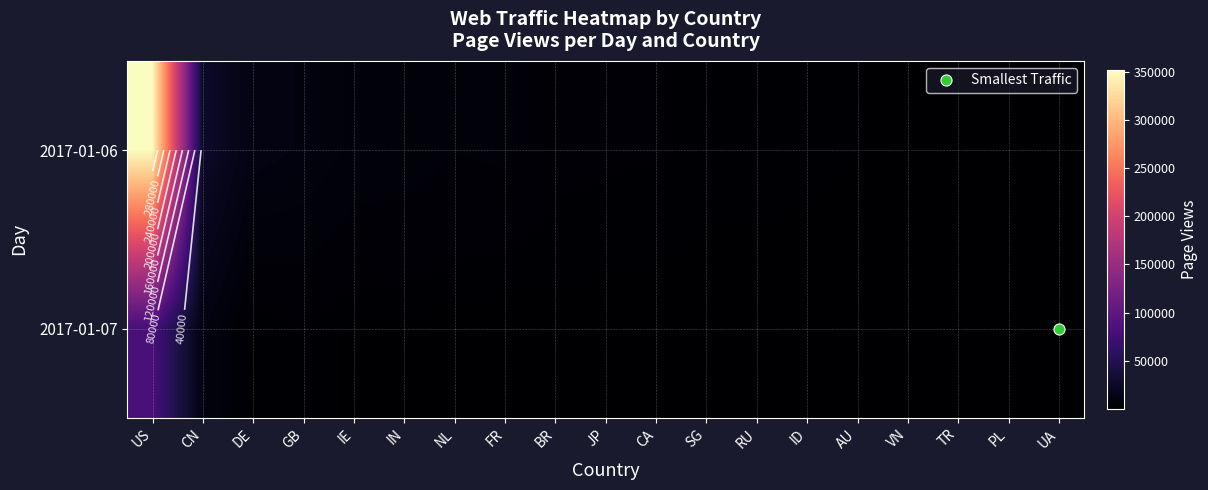

Is it true that 2017-01-07 equals 665 at RU?

False